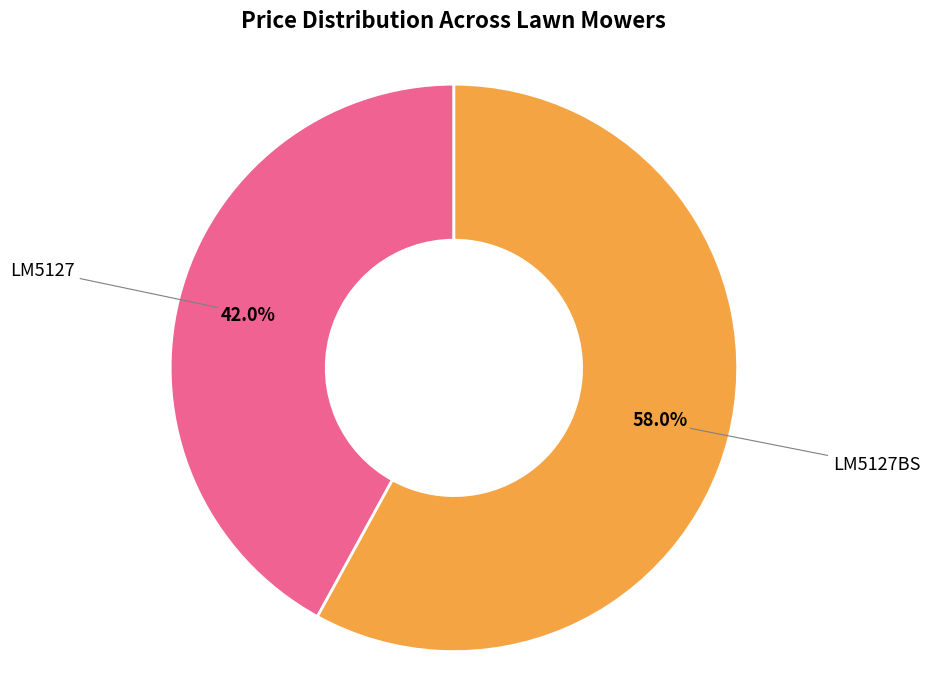

What percentage is the LM5127 slice, to the nearest percent?

42%